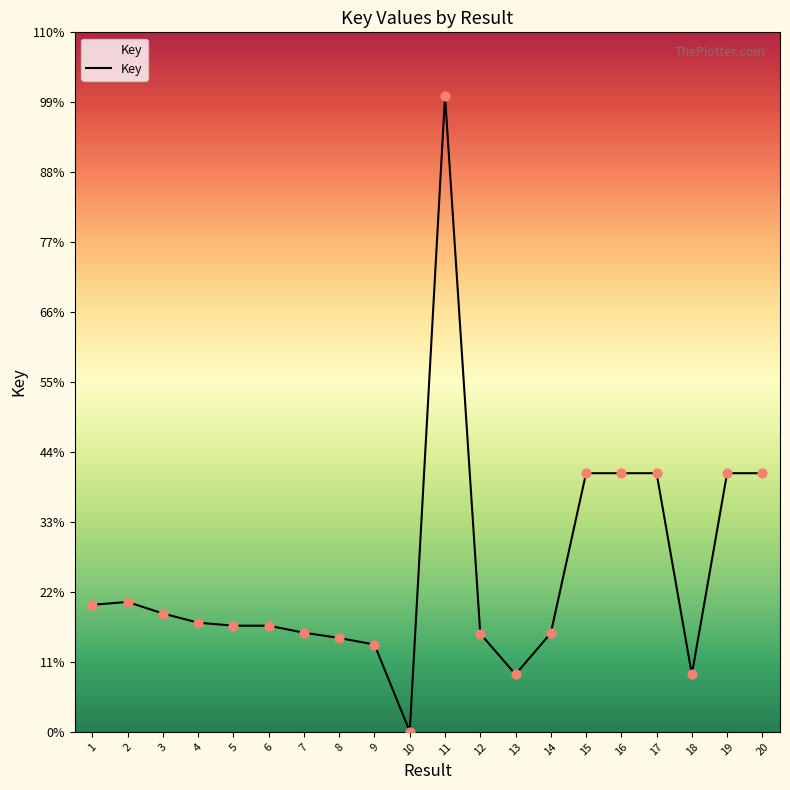

Which has a higher value, 18 or 13?

18